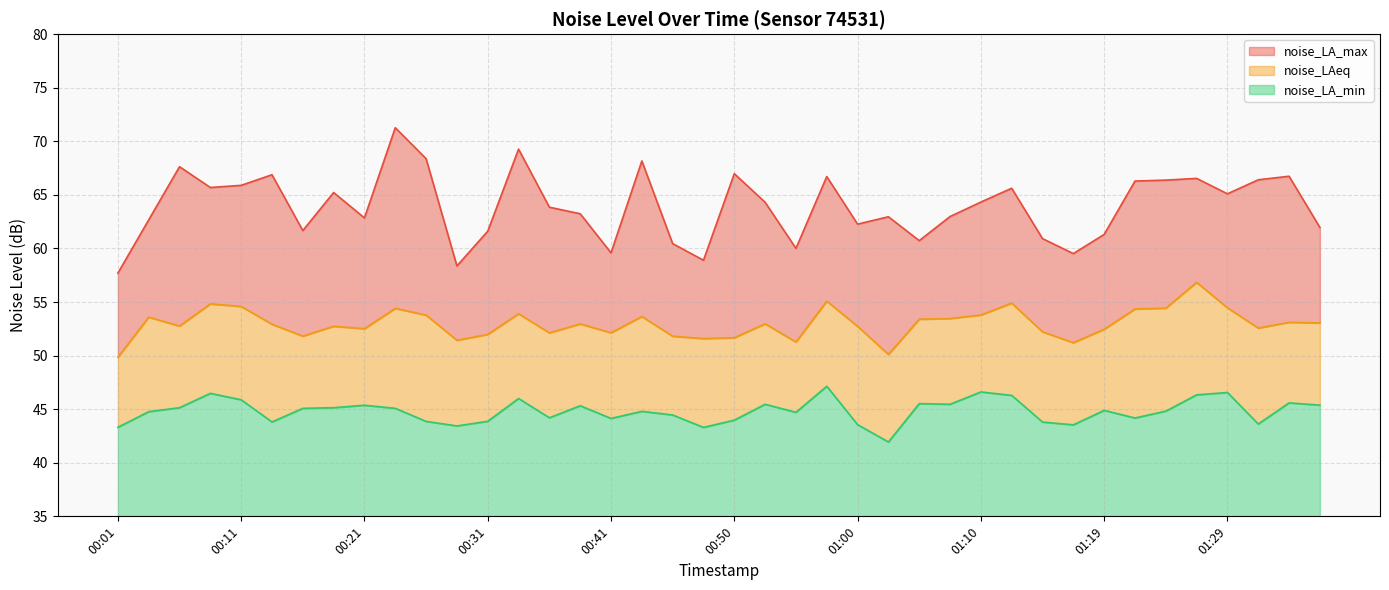

Which category has the highest value in the noise_LA_max series?

00:23